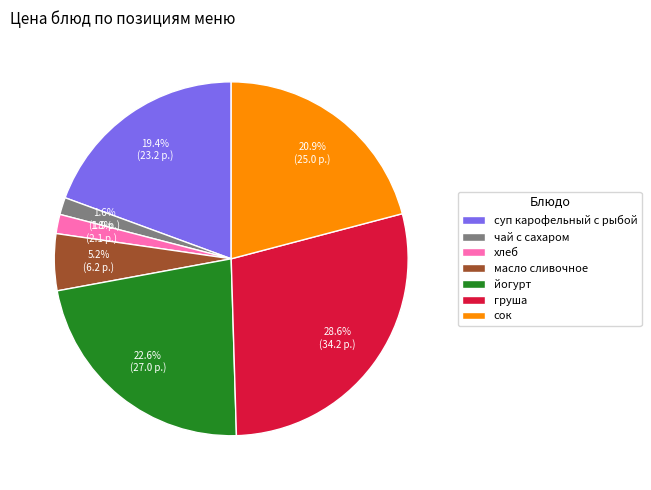

How many slices are in this pie chart?

7